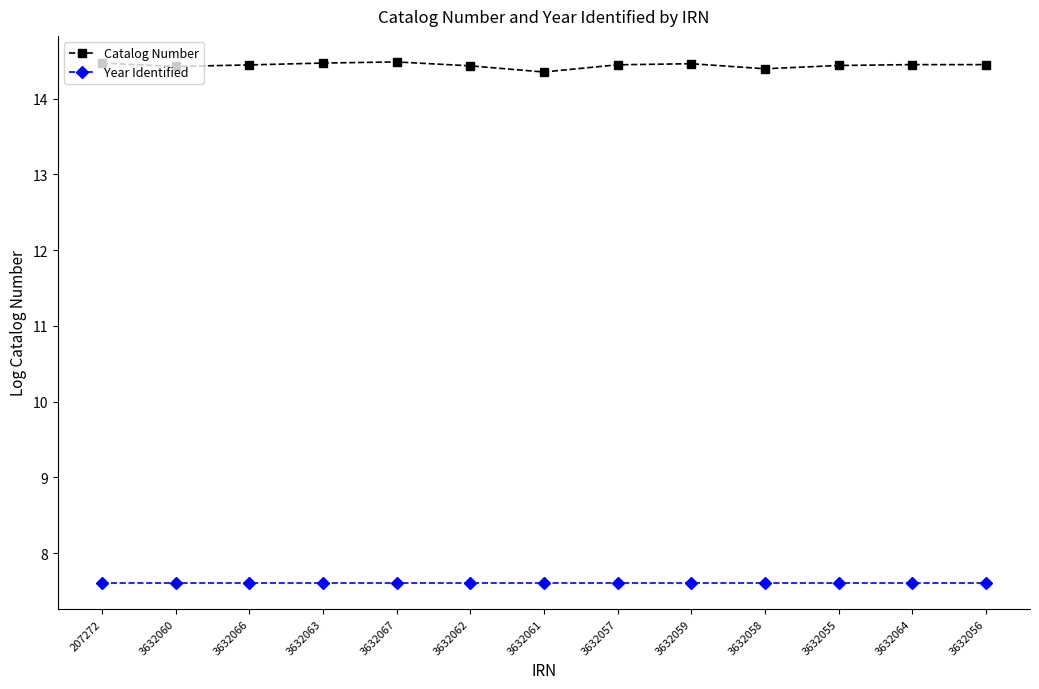

Is the value of Catalog Number at 3632056 greater than the value of Year Identified at 3632063?

Yes